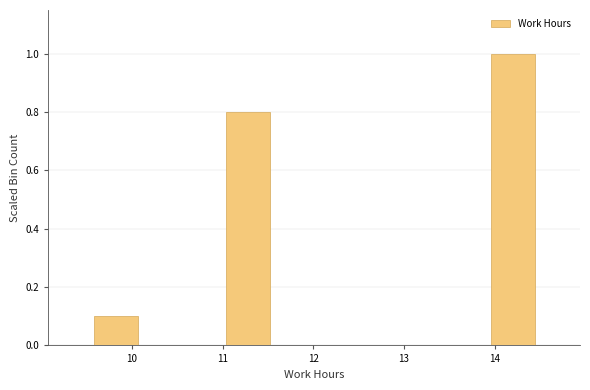

Over which range of the x-axis is the bar tallest?

14.0 to 14.4